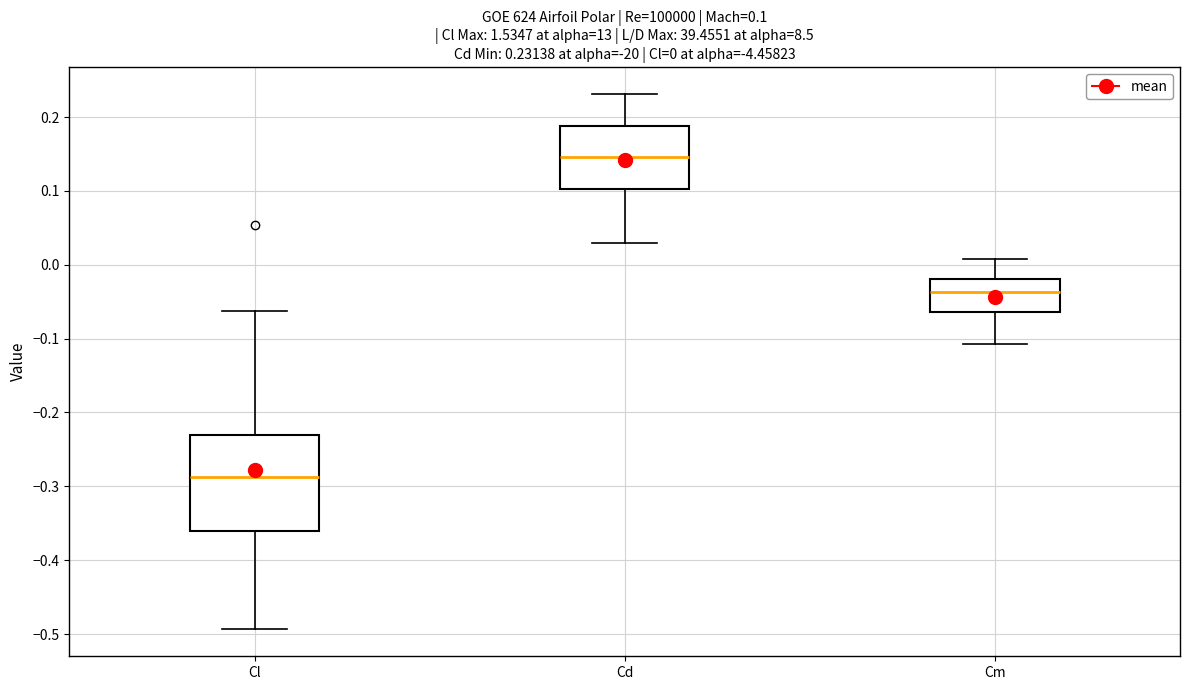

Which box is the tallest, from its lower edge to its upper edge?

Cl